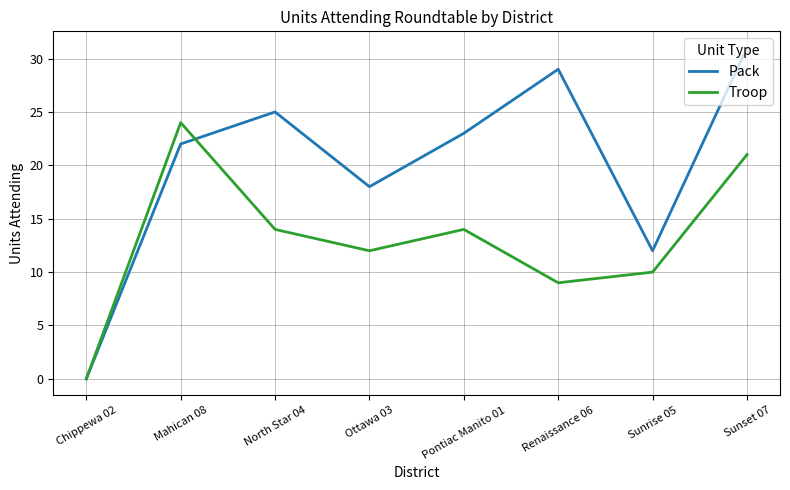

Does the chart display data point markers on the line(s)?

No